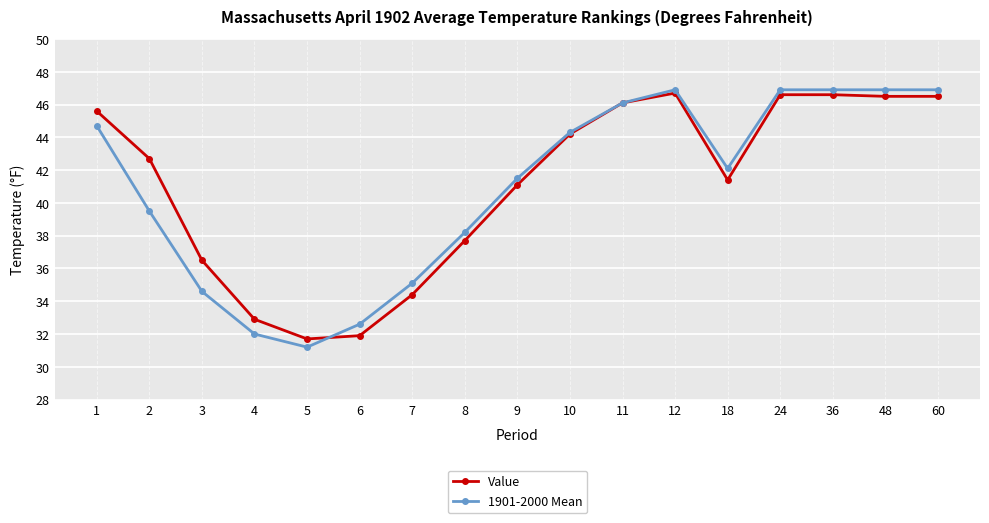

Does the chart have visible grid lines?

Yes